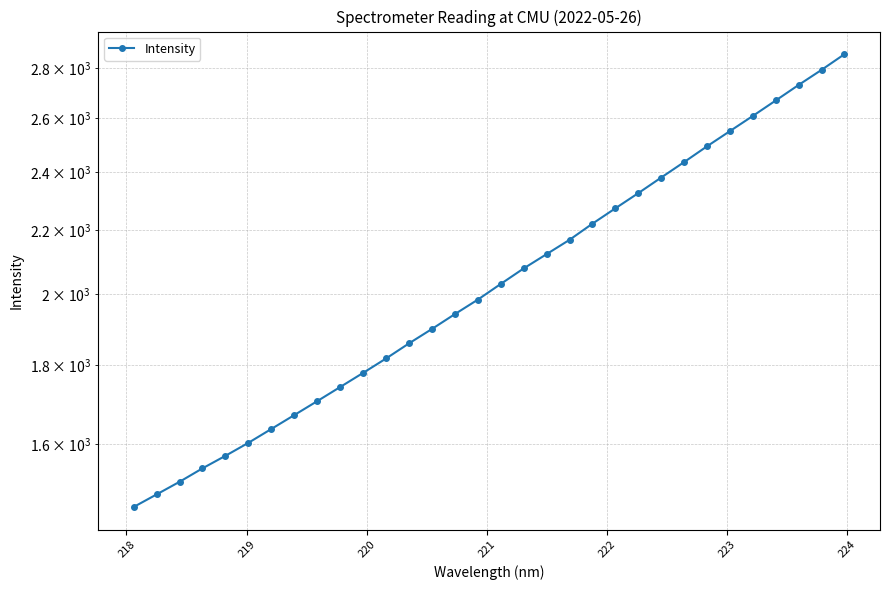

What is the average value?

2060.7